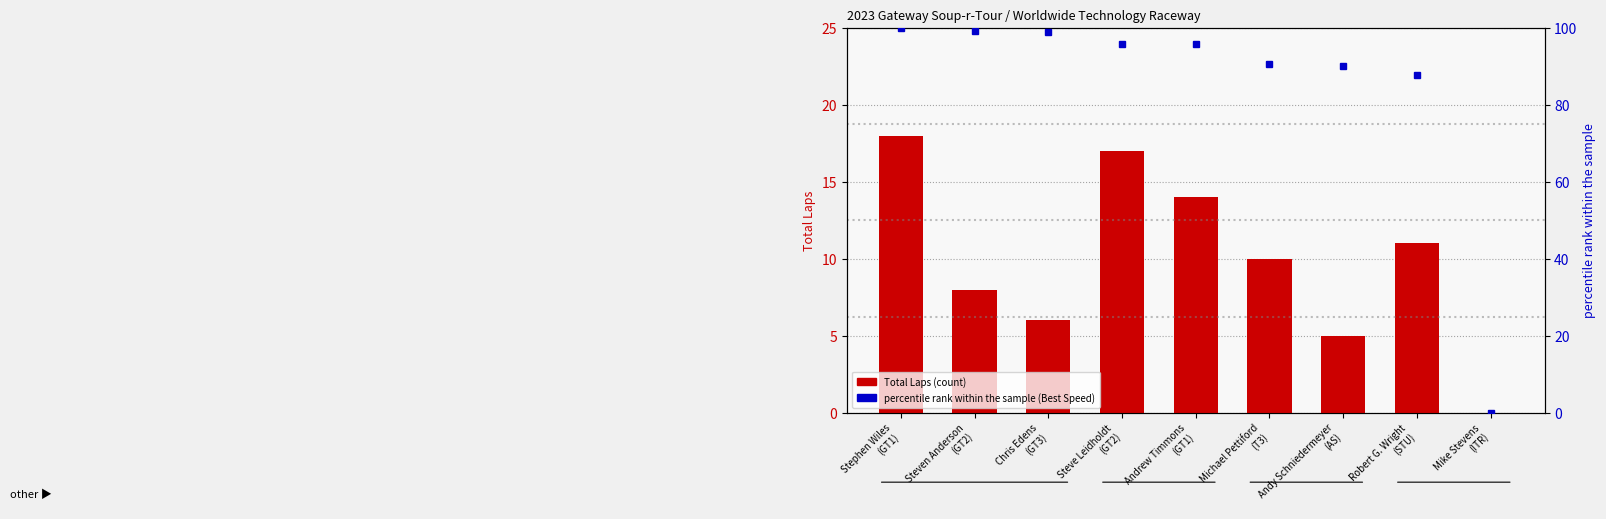

What is the difference between the Total Laps values at Andrew Timmons
(GT1) and Robert G. Wright
(STU)?

3.0